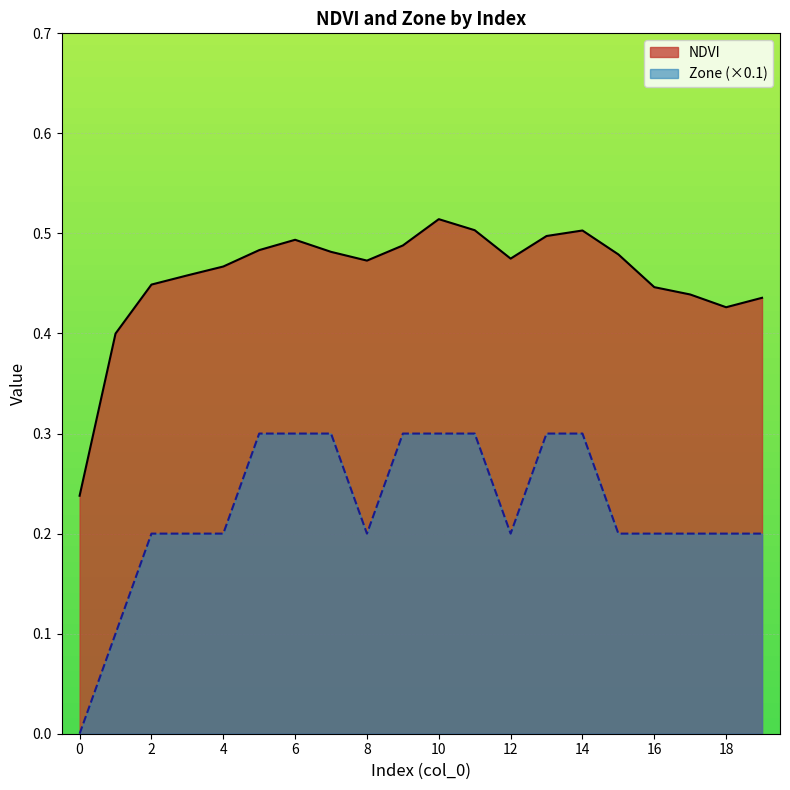

What is the spread (max minus min) of values at 14?

0.2